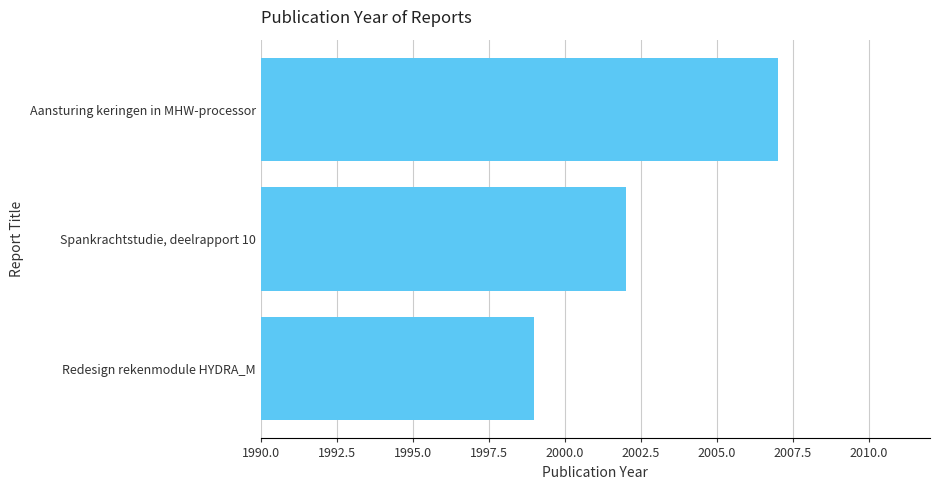

The value at Redesign rekenmodule HYDRA_M is 1999. True or false?

True